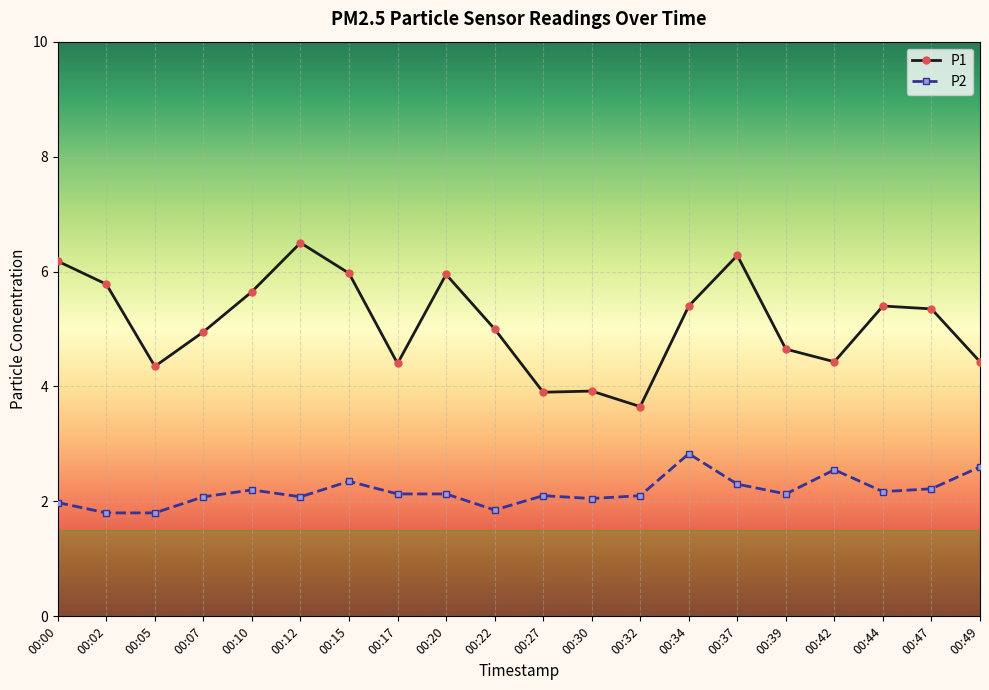

Which series has the largest range (max minus min)?

P1